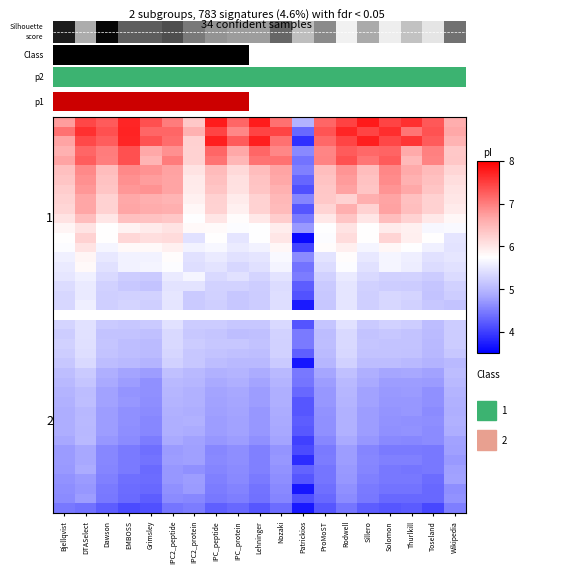

The value of r22 at Thurlkill is 2.7. True or false?

False